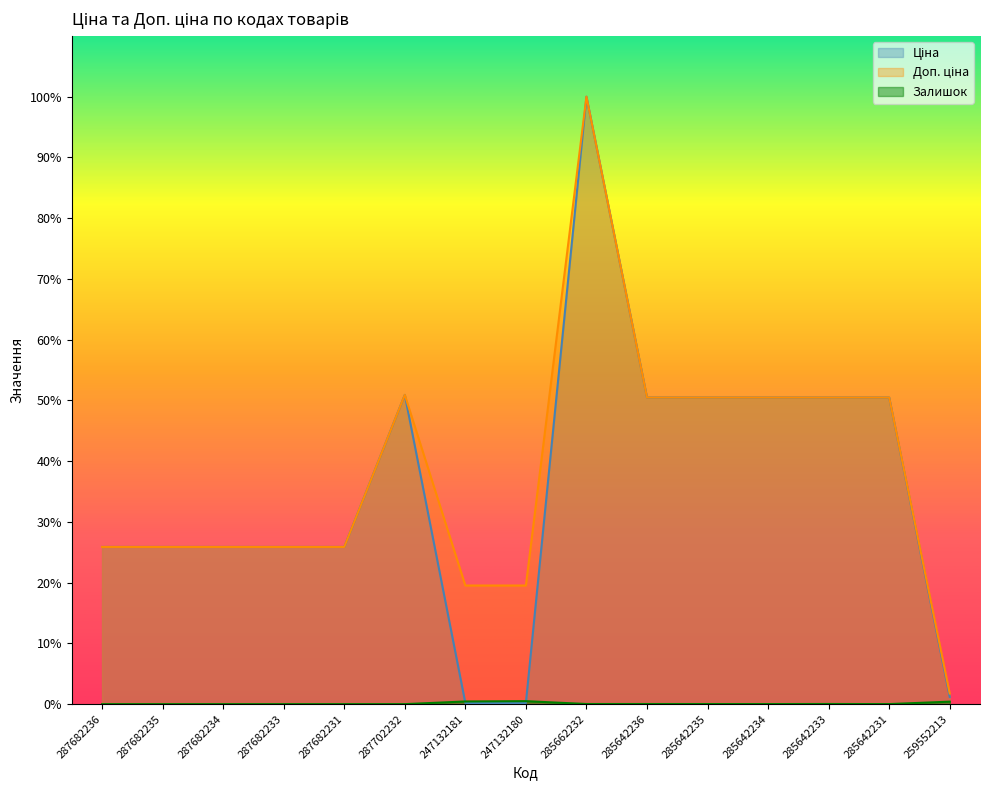

Reading left to right, list all the values displayed in this chart.

Ціна: 25.9	25.9	25.9	25.9	25.9	50.9	0.2	0.2	100.0	50.5	50.5	50.5	50.5	50.5	1.2
Доп. ціна: 25.9	25.9	25.9	25.9	25.9	50.9	19.5	19.5	100.0	50.5	50.5	50.5	50.5	50.5	1.8
Залишок: 0.0	0.0	0.0	0.0	0.0	0.0	0.4	0.5	0.0	0.0	0.0	0.0	0.0	0.0	0.4